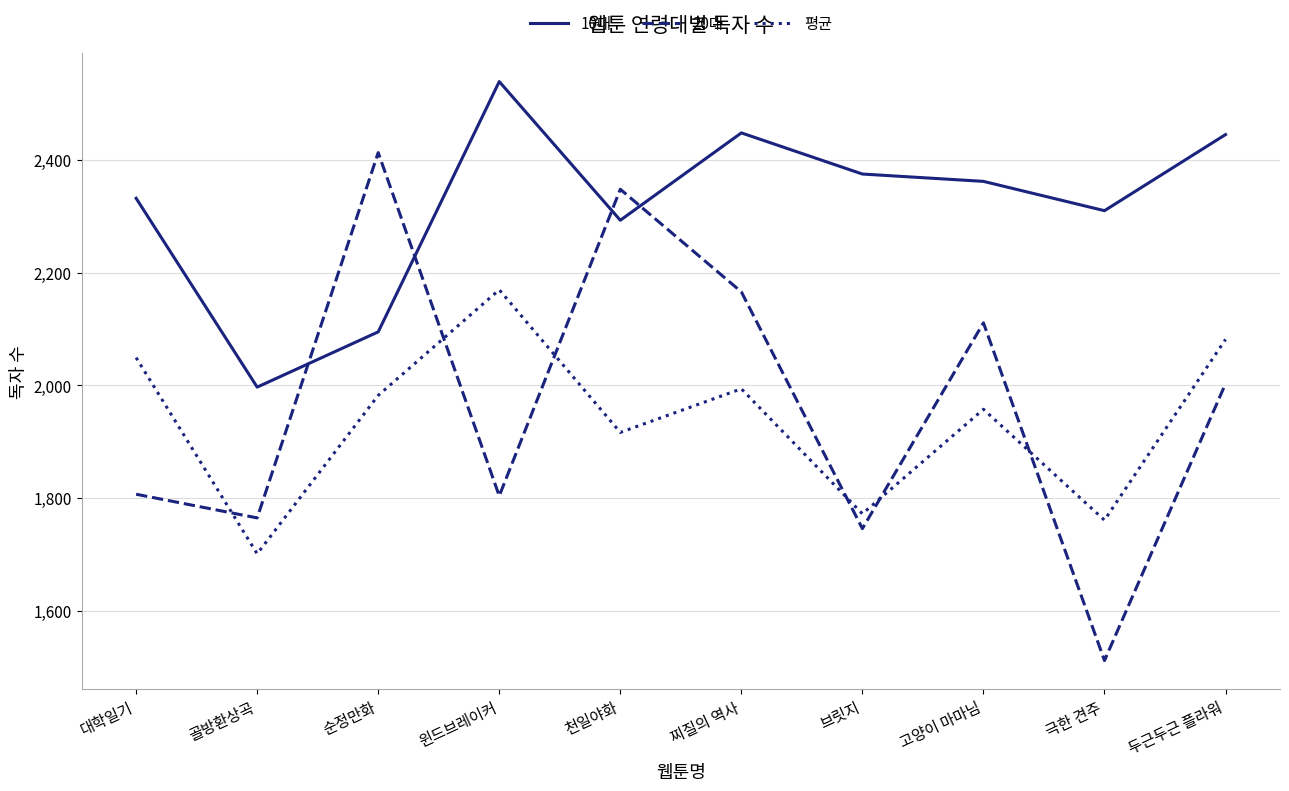

Is the value of 10대 at 브릿지 greater than the value of 평균 at 윈드브레이커?

Yes